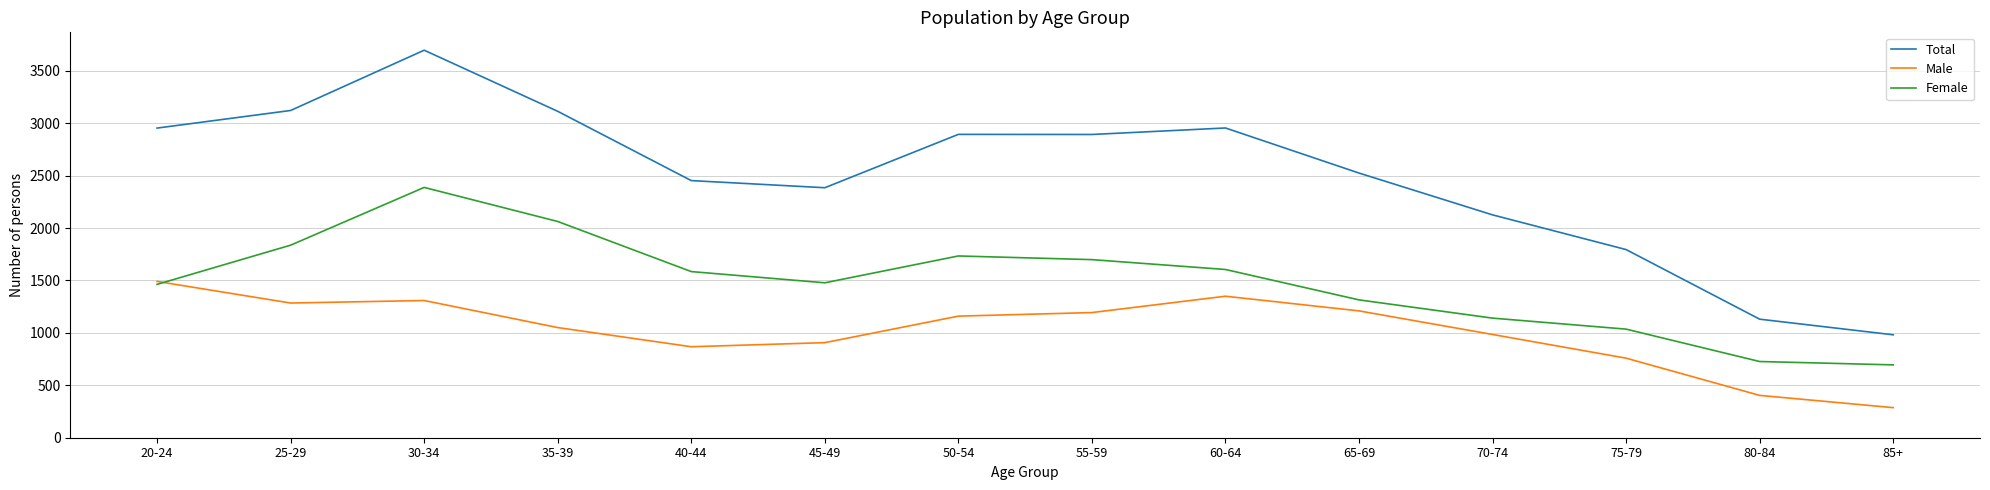

Is it true that Male equals 1350 at 60-64?

True